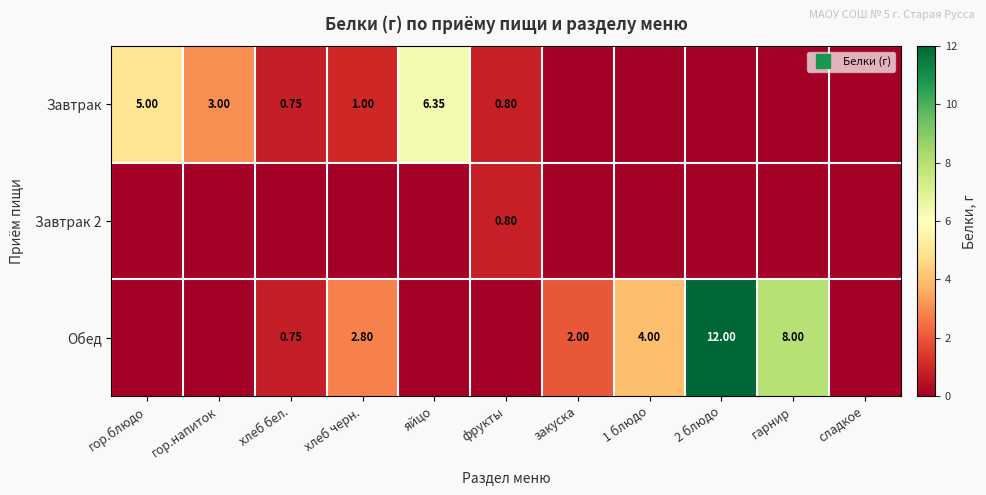

What is the greatest value displayed?

12.0